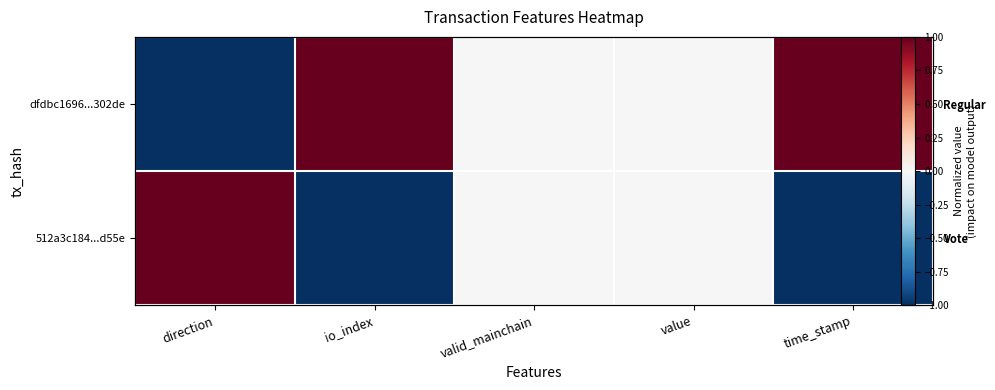

What is the sum of the 512a3c184...d55e values at value and io_index?

-1